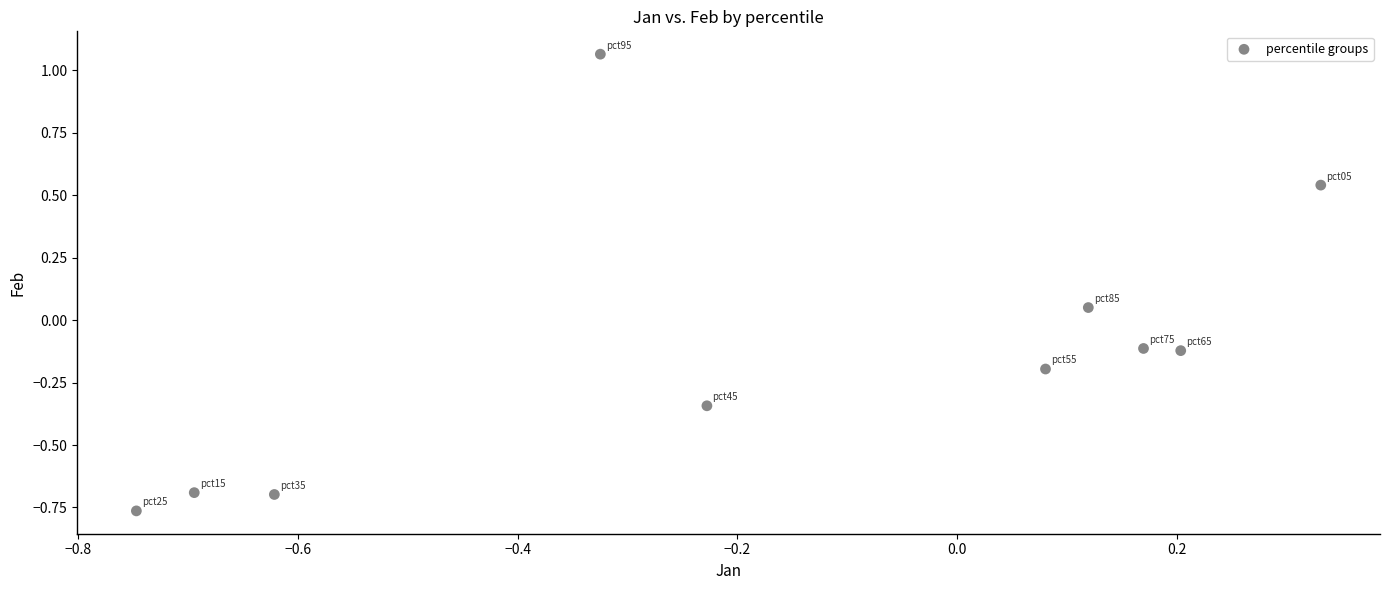

How many data points are displayed?

10